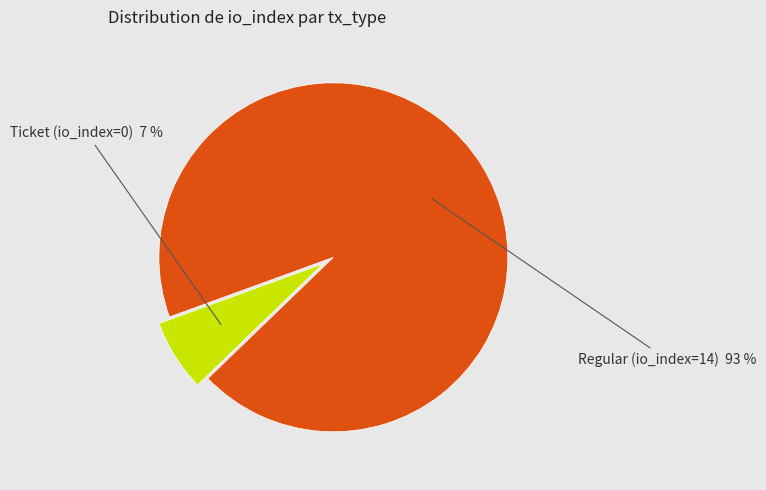

To the nearest percent, what is the average slice percentage?

50%